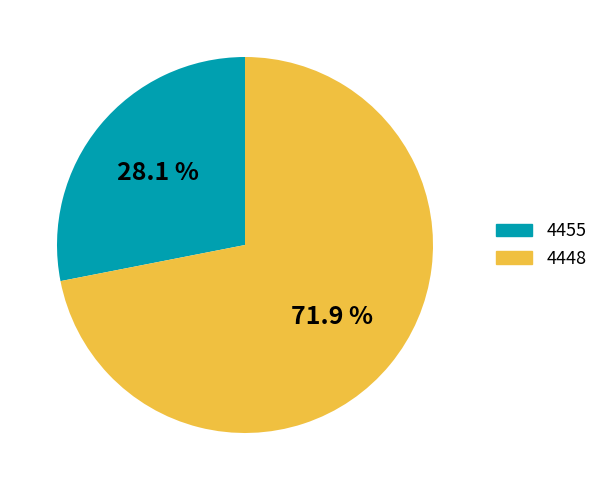

To the nearest percent, what percentage of the pie is 4448?

72%